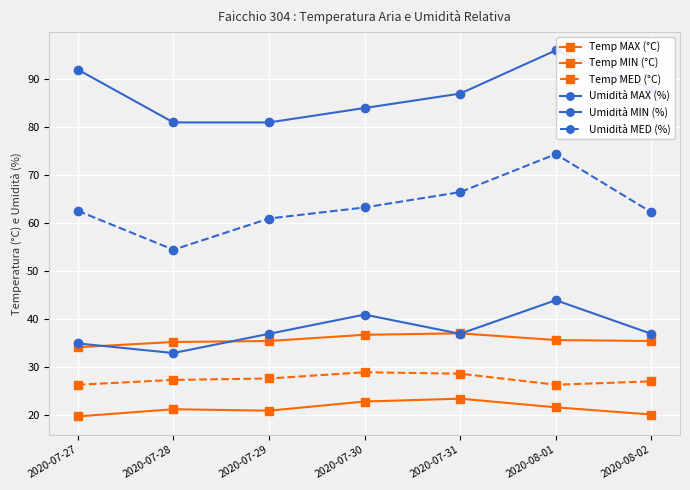

True or false: Umidità MIN (%) has a value of 37.0 at 2020-08-02.

True